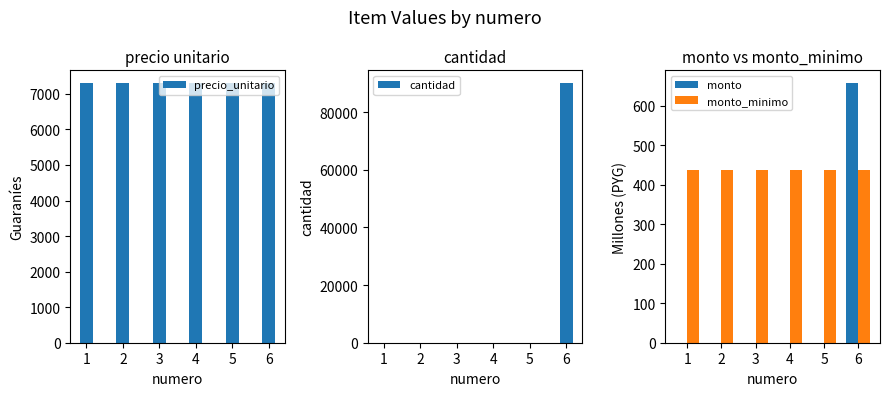

What is the sum of all cantidad values?

90000